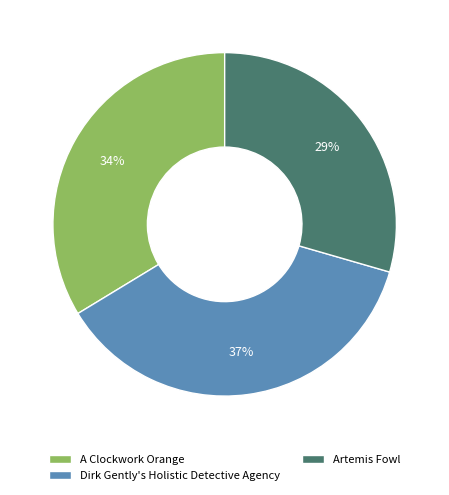

To the nearest percent, what portion does Artemis Fowl represent?

29%